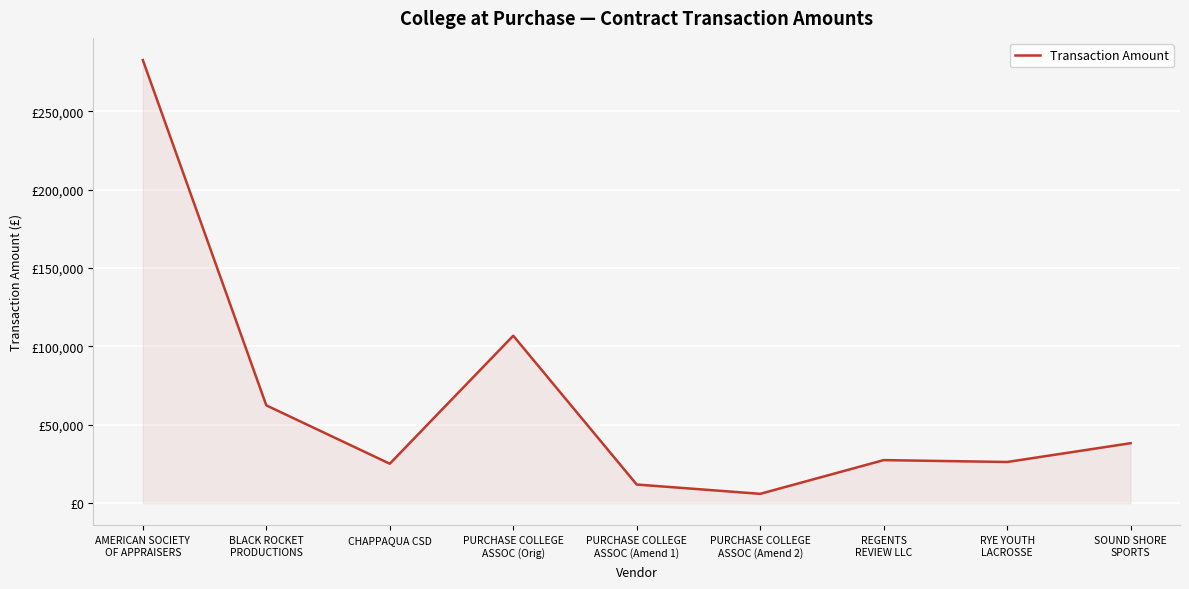

What is the sum of the values at REGENTS
REVIEW LLC and AMERICAN SOCIETY
OF APPRAISERS?

310200